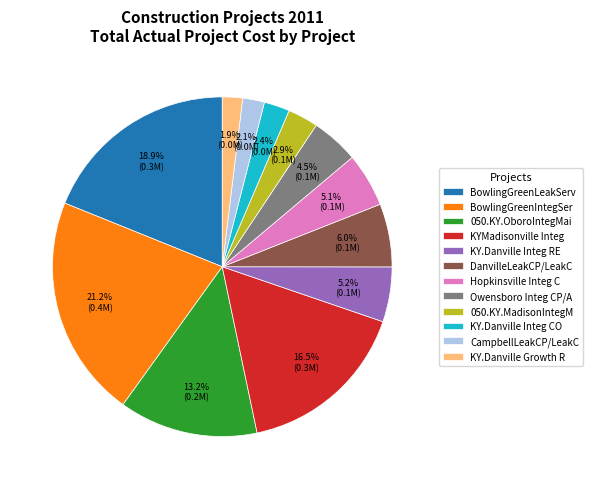

Is there any slice that represents more than half of the pie?

No